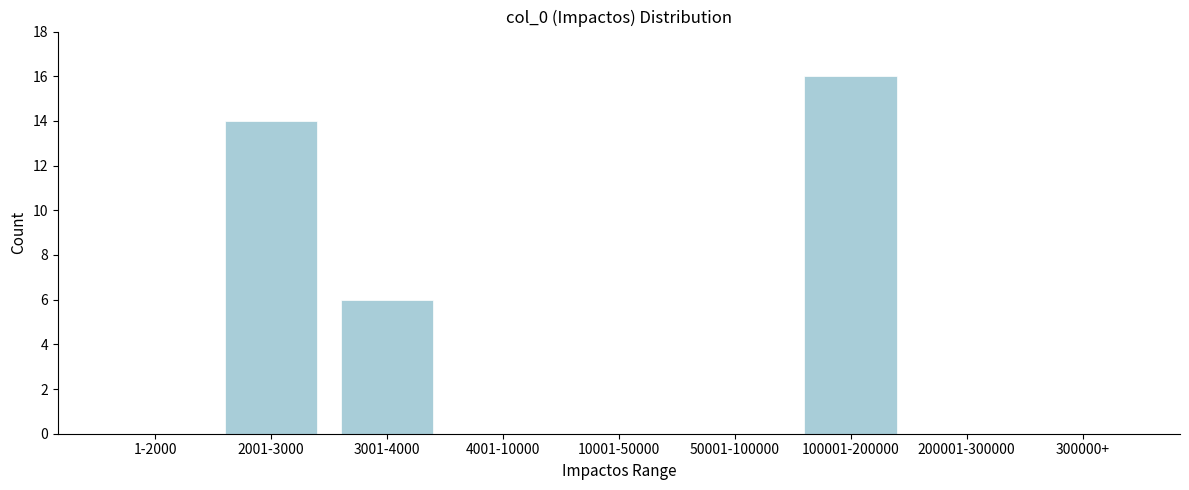

Reading left to right, list all the values displayed in this chart.

1-2000=0	2001-3000=14	3001-4000=6	4001-10000=0	10001-50000=0	50001-100000=0	100001-200000=16	200001-300000=0	300000+=0